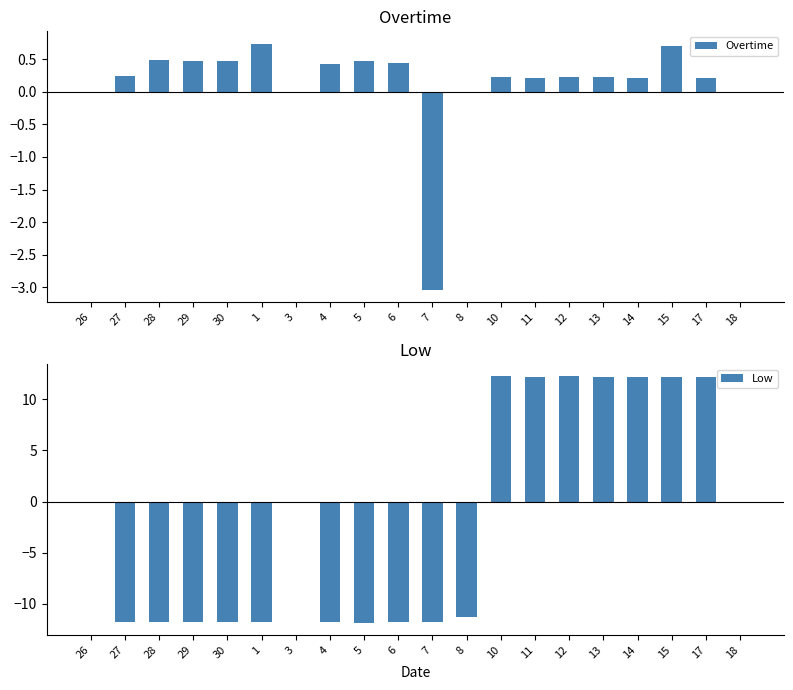

What is the difference between the second highest and second lowest values in the Low series?

24.0